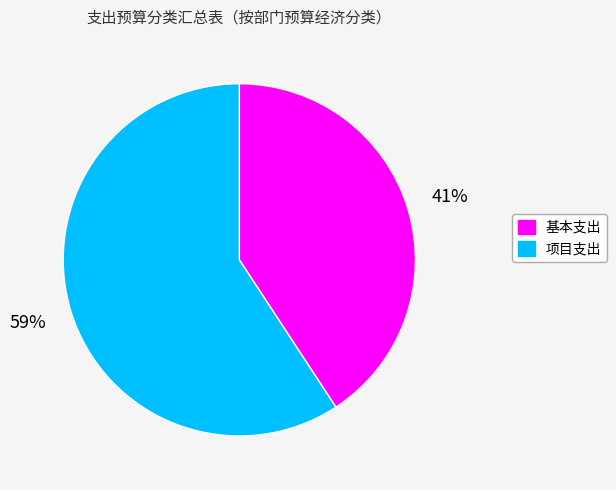

Combined, do 基本支出 and 项目支出 account for over 50%?

Yes